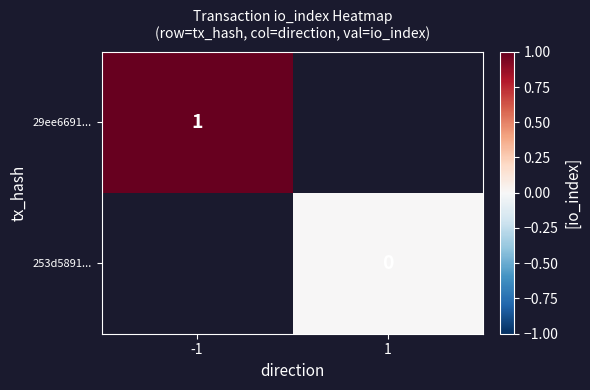

True or false: 29ee6691... has a value of 1 at -1.

True